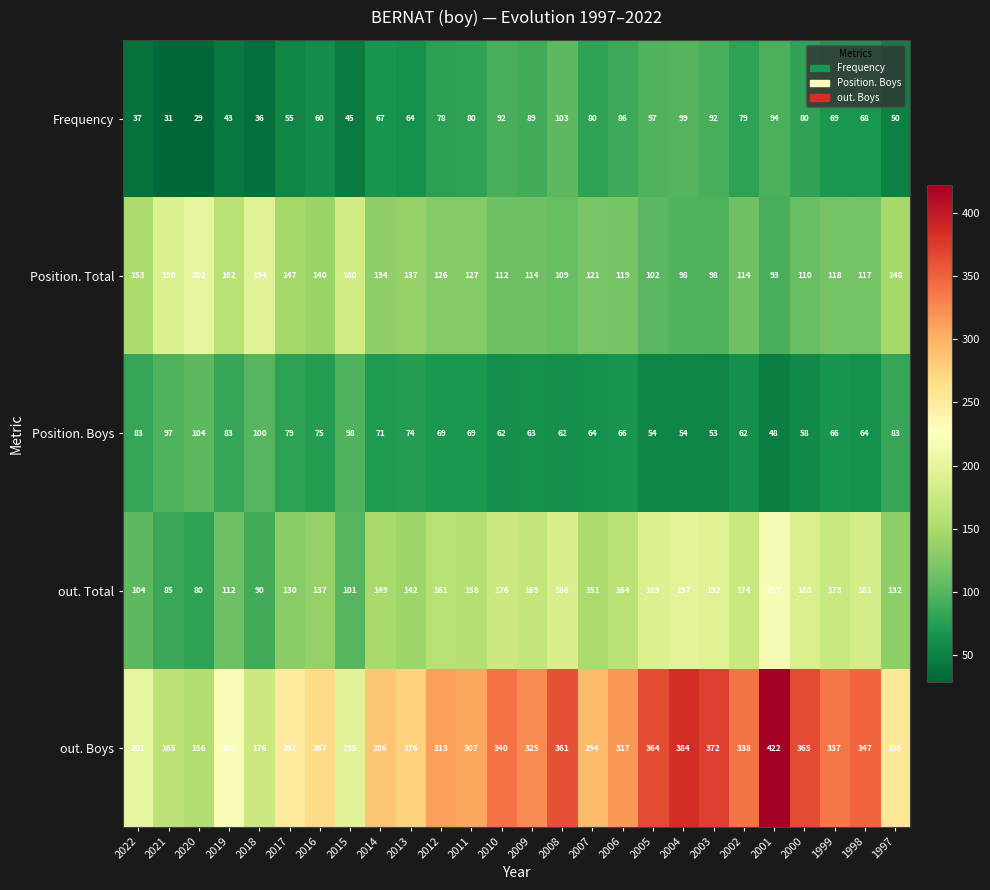

What is the minimum value for Position. Boys?

48